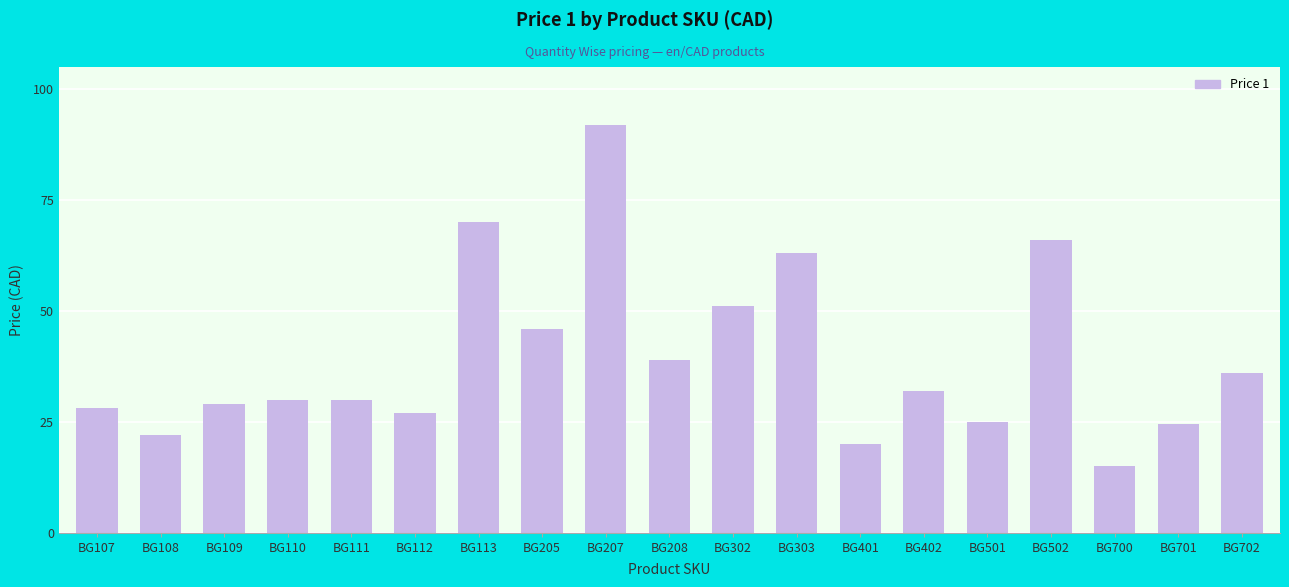

The value at BG501 is 36.9. True or false?

False